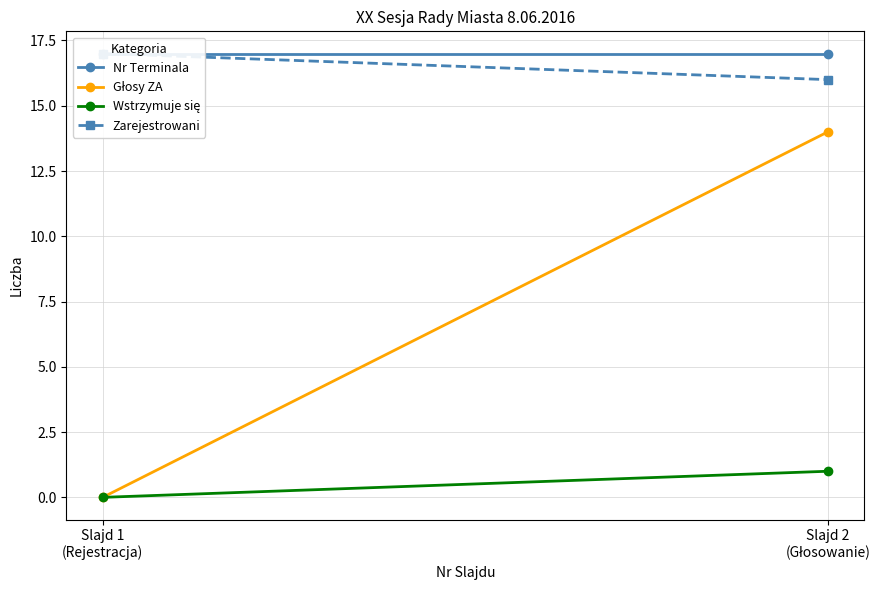

What is the label of the 1st point from the right?

Slajd 2
(Głosowanie)